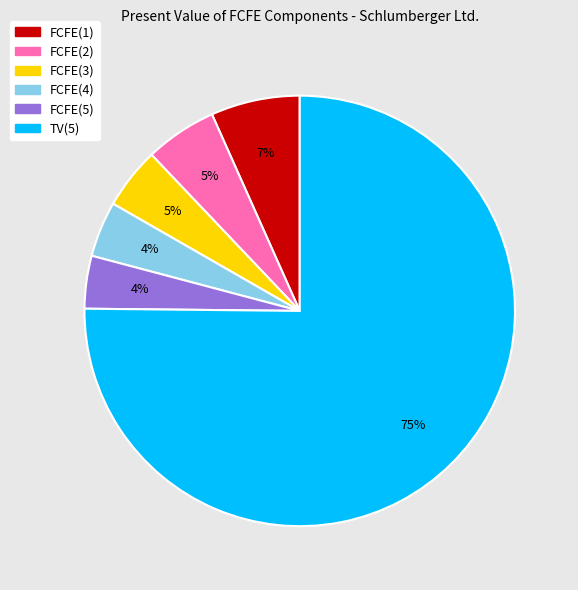

How many slices are in this pie chart?

6